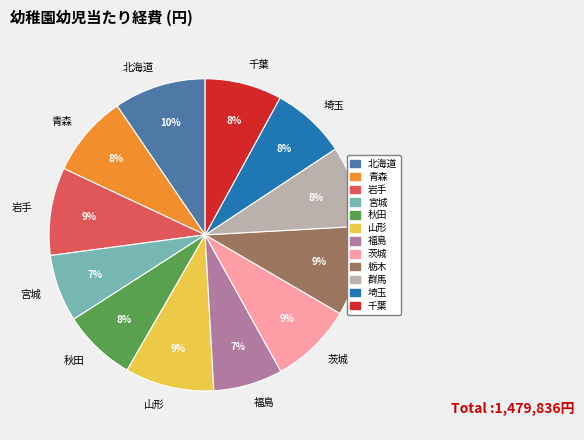

Count the number of slices in the pie.

12